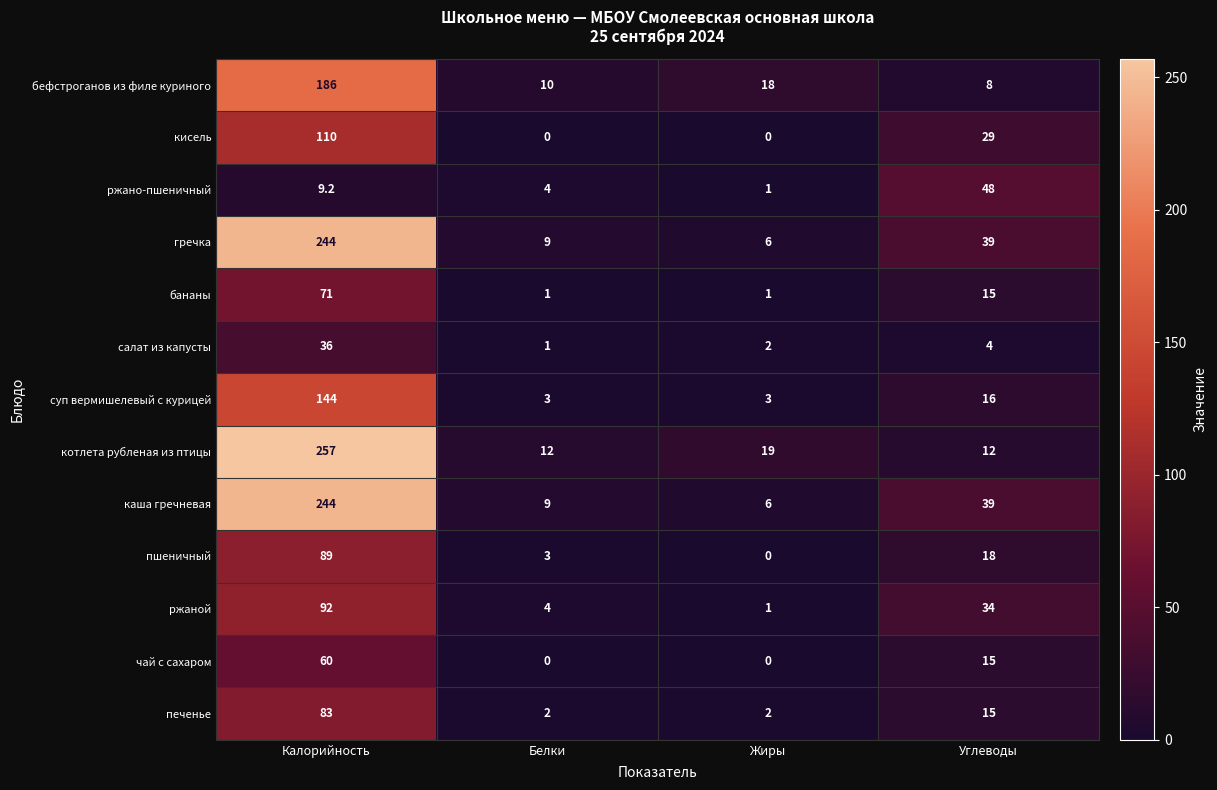

What is the spread (max minus min) of values at Жиры?

19.0